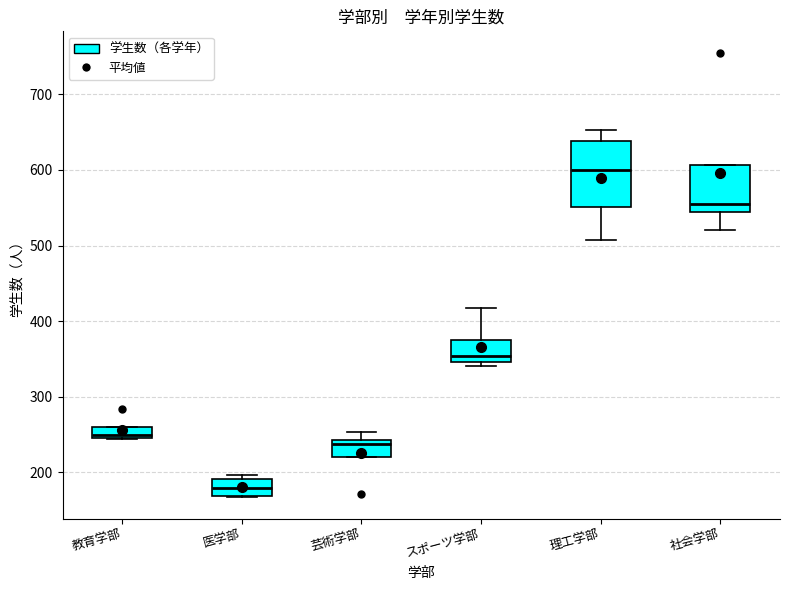

Where is the upper edge of the box for 芸術学部 on the y-axis? The values are not printed on the chart, so give them approximately, as read against the axis.

240